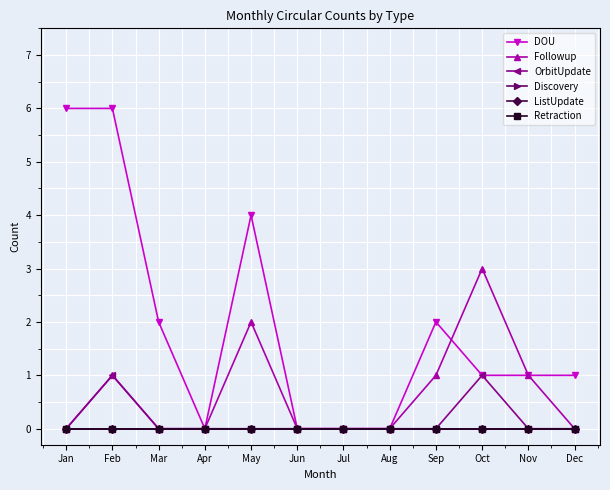

Which series has the largest range (max minus min)?

DOU